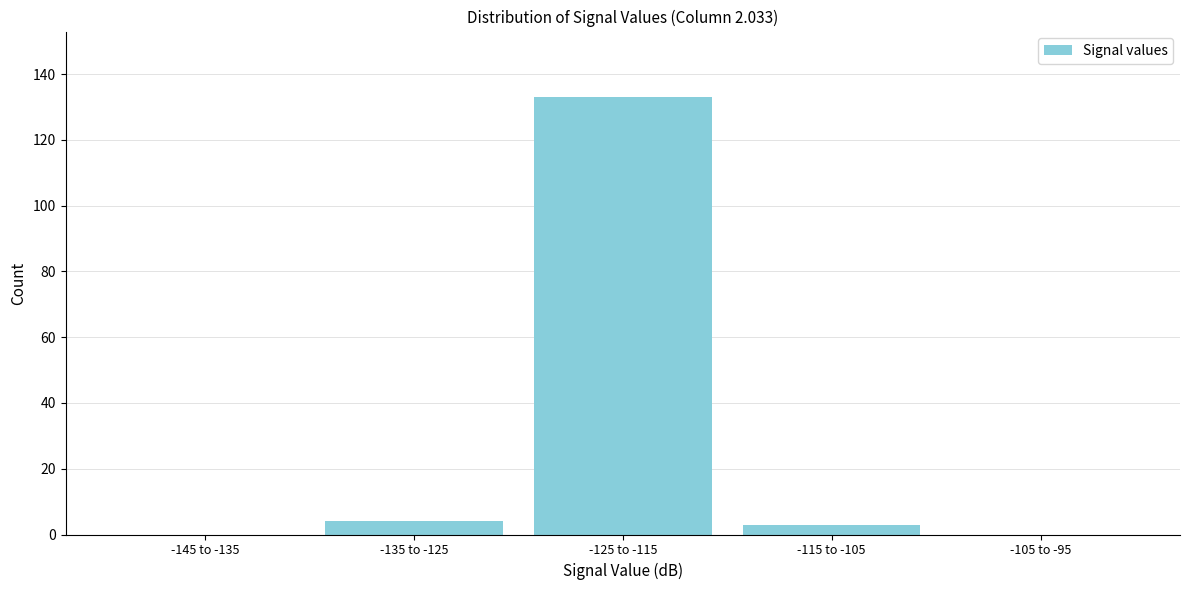

Reading right to left, transcribe all the data shown in this chart.

-105 to -95=0	-115 to -105=3	-125 to -115=133	-135 to -125=4	-145 to -135=0